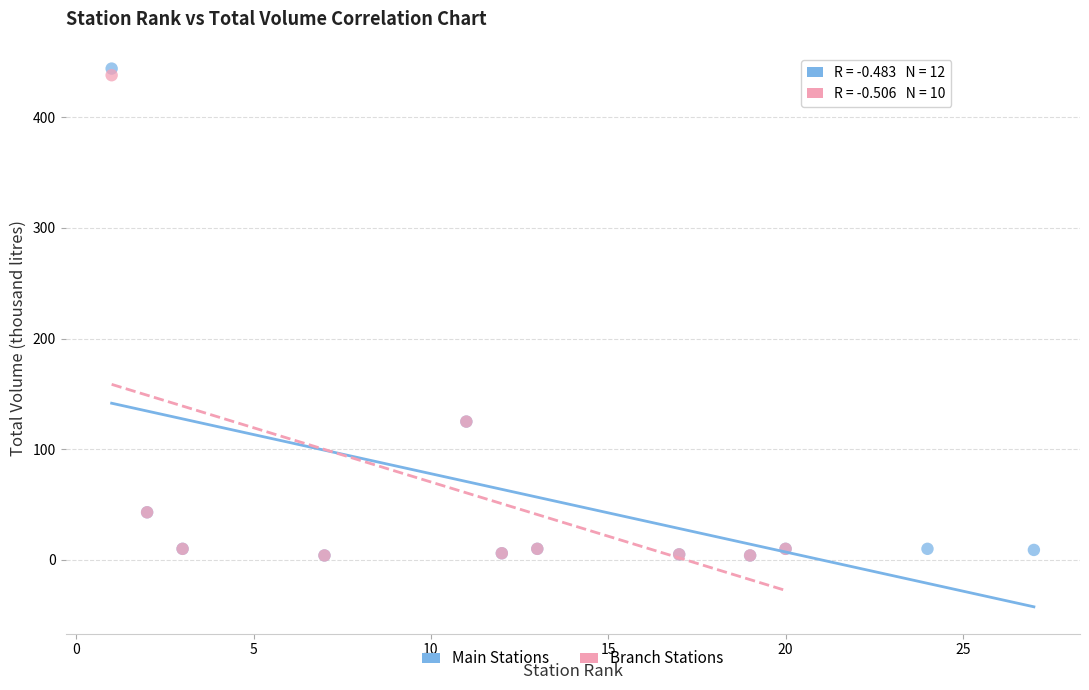

Which series has the largest Y range (max minus min)?

Main Stations